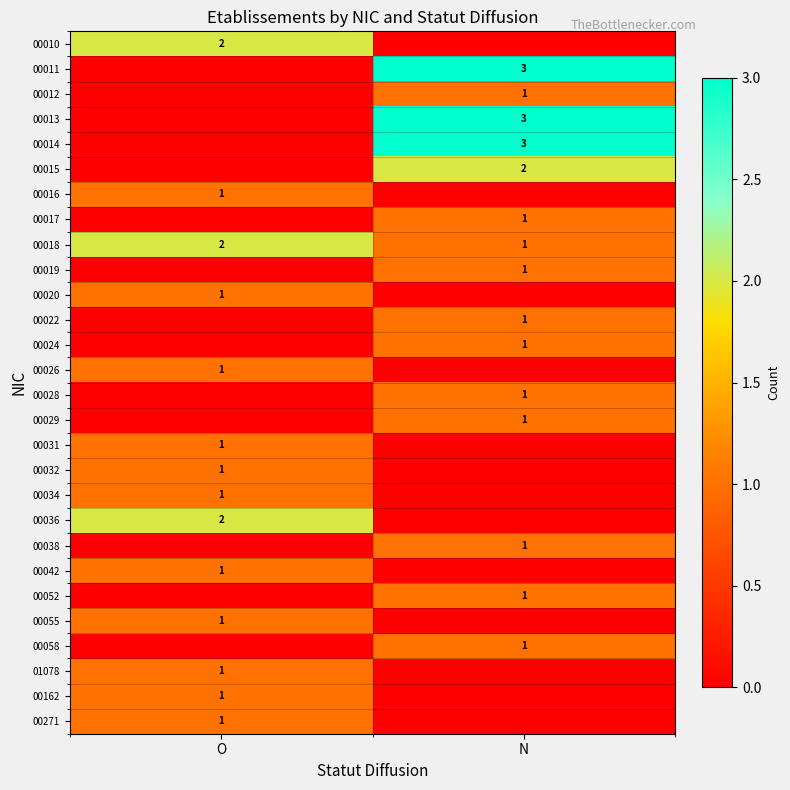

How many values in the 00018 series are below 2?

1